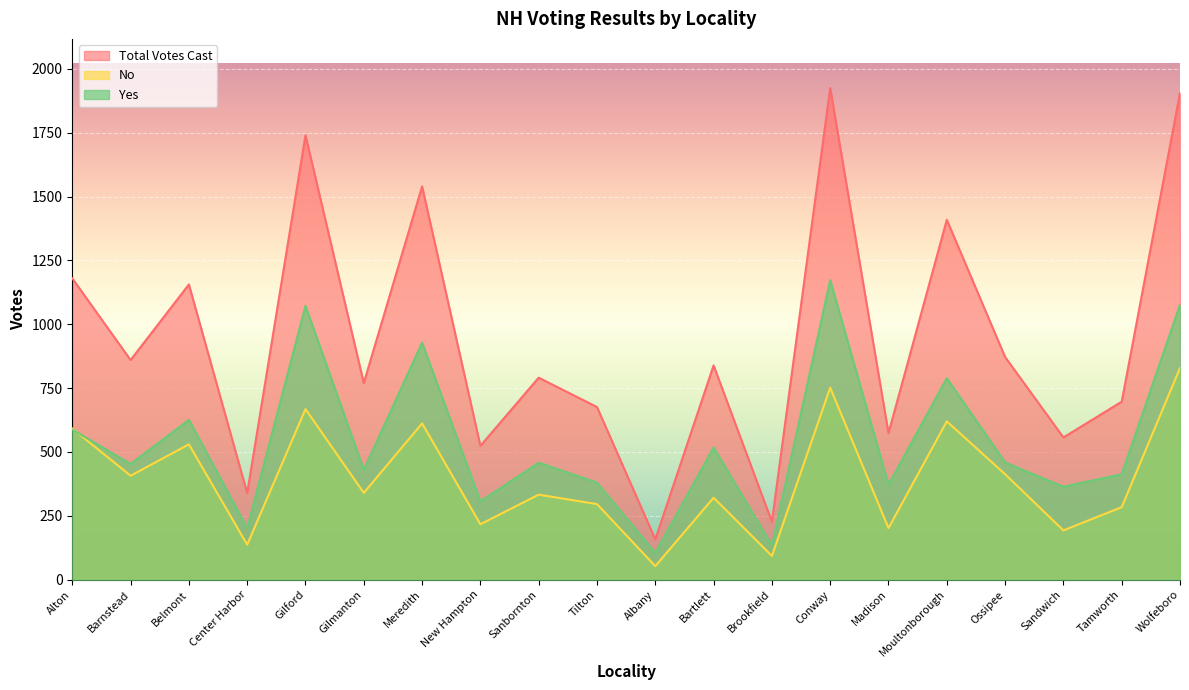

How many lines are shown in the chart?

3